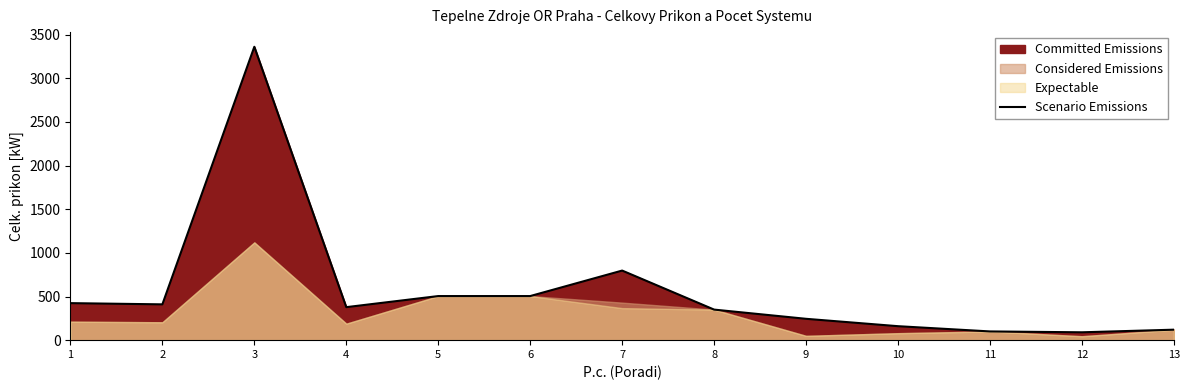

True or false: there are more than 1 points higher than both neighbors.

True